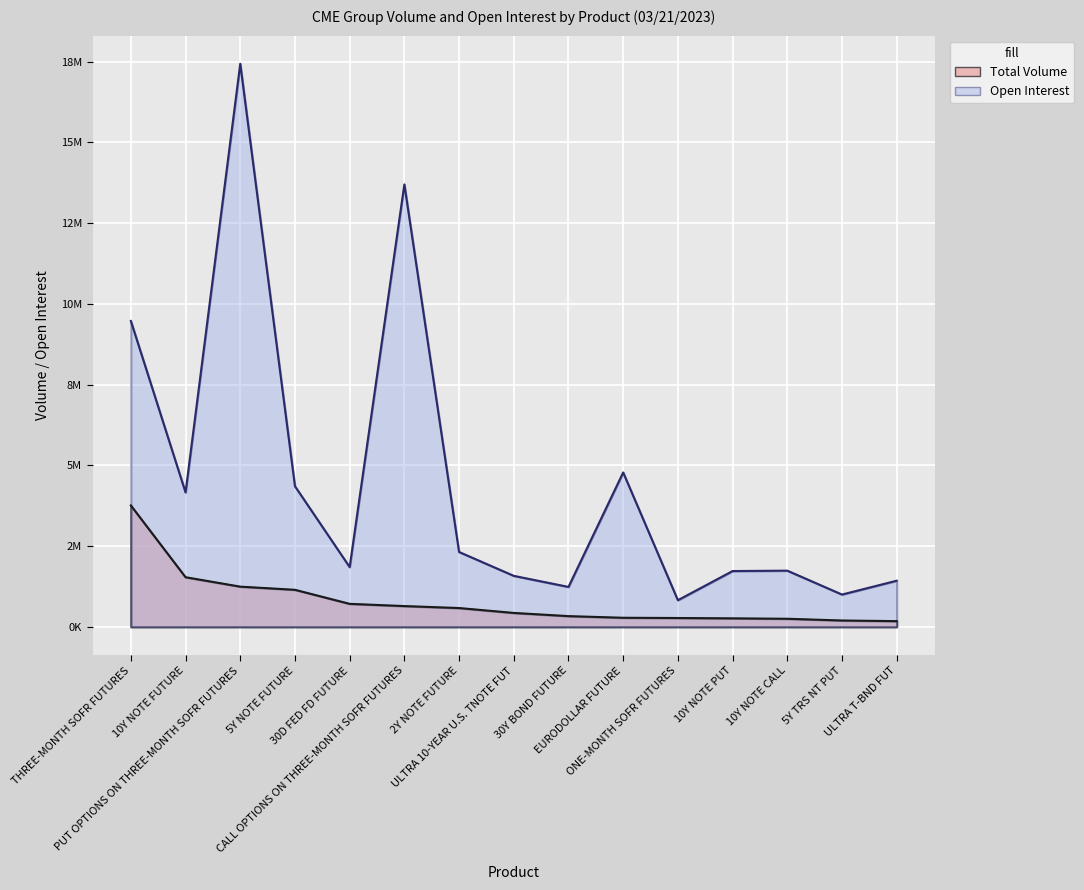

At which label does Open Interest first exceed 1849511?

THREE-MONTH SOFR FUTURES